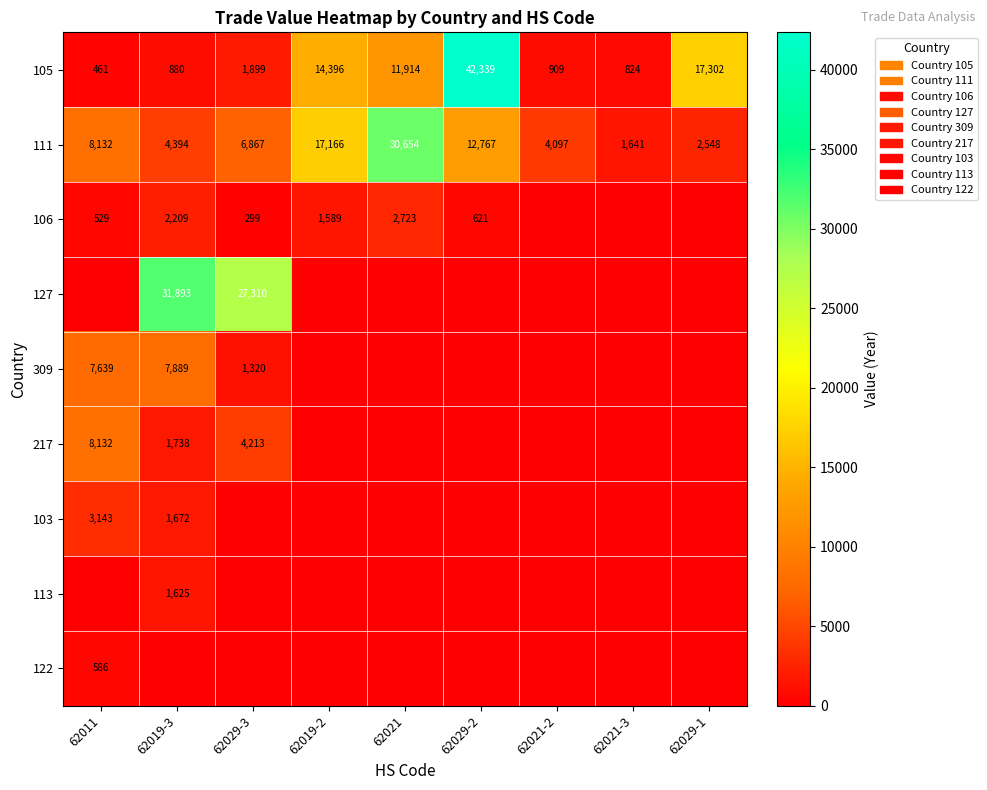

At which label does 111 reach its peak?

62021